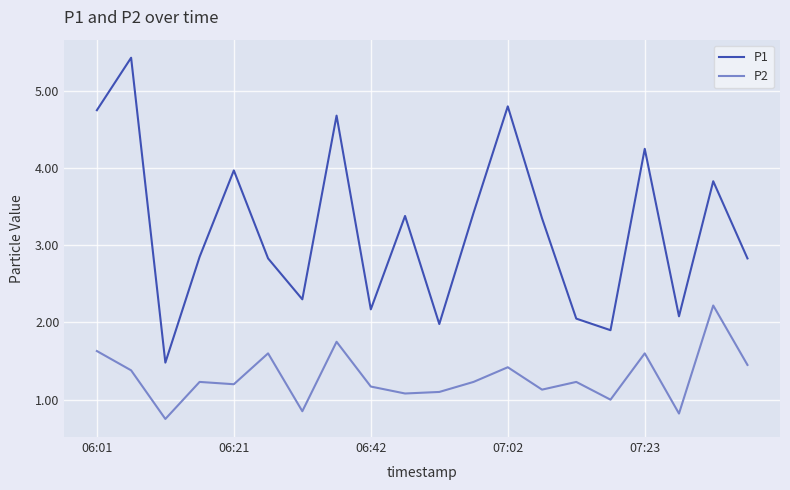

What is the maximum value shown in the chart?

5.4